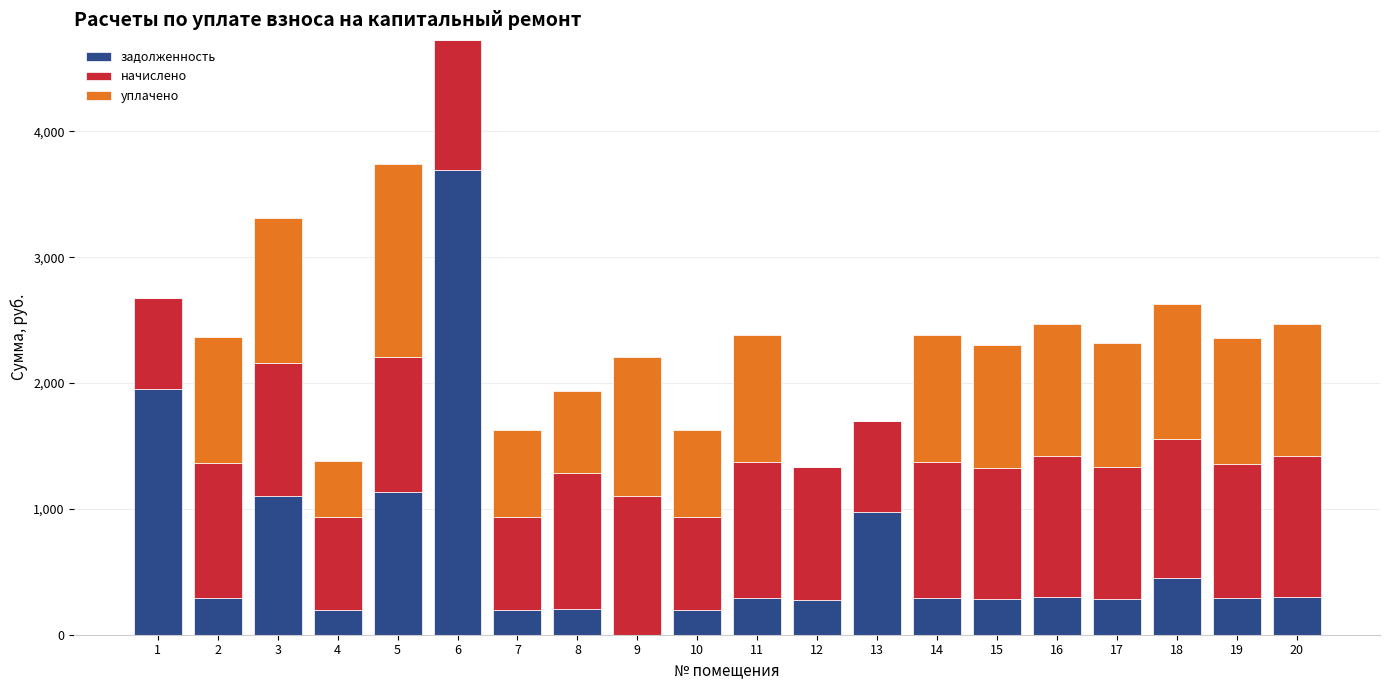

What is the sum of all задолженность values?

12724.4